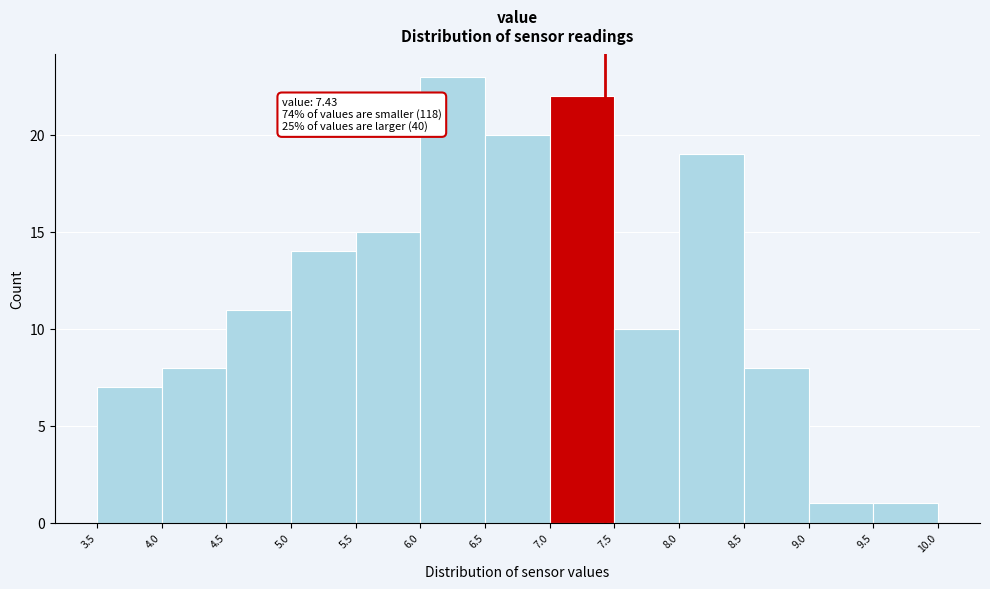

Over which range of the x-axis is the bar tallest?

6.0 to 6.5